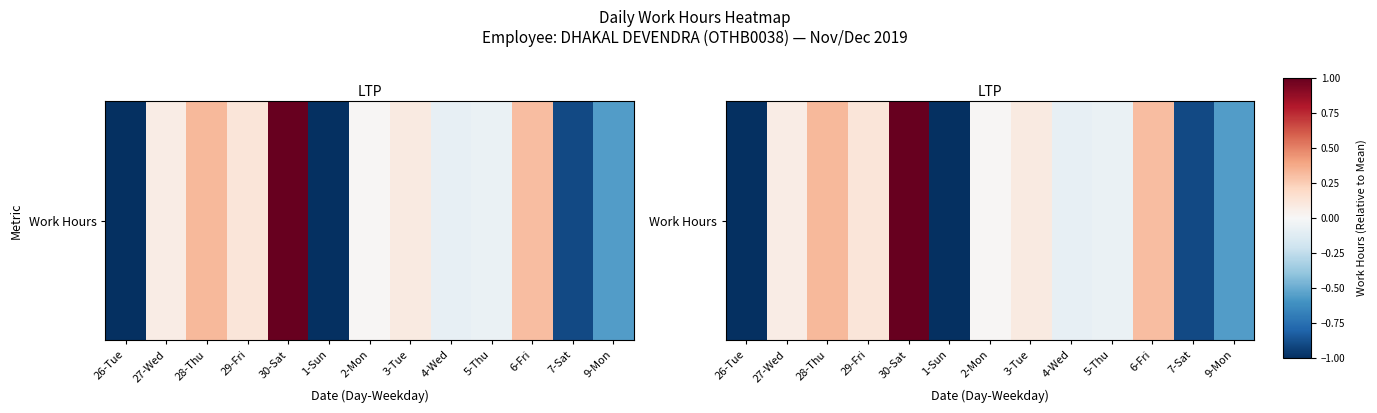

What is the sum of the values at 7-Sat and 27-Wed?

-0.8